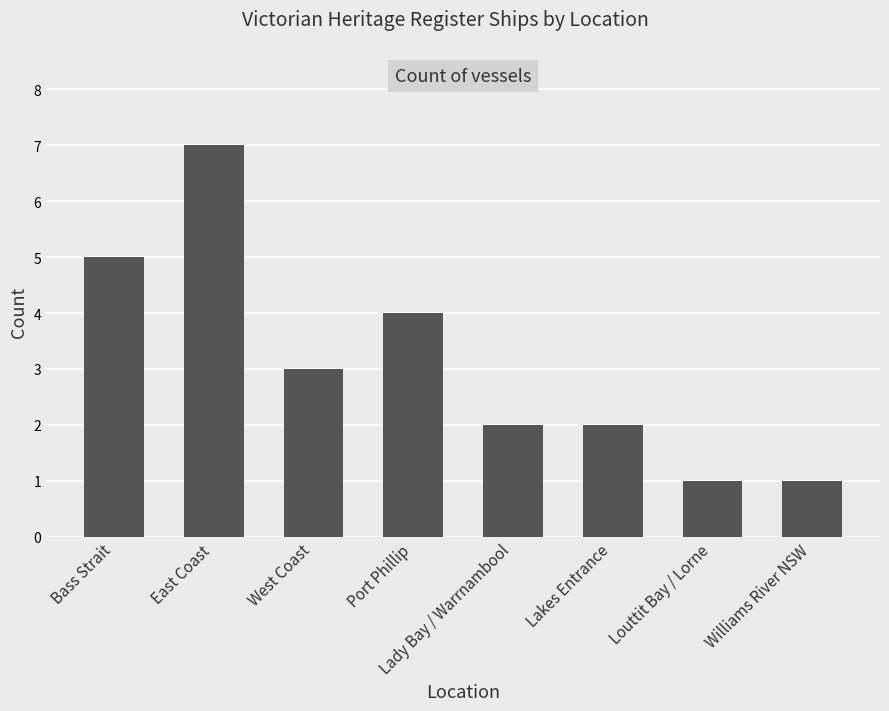

Reading left to right, list all the values displayed in this chart.

5	7	3	4	2	2	1	1